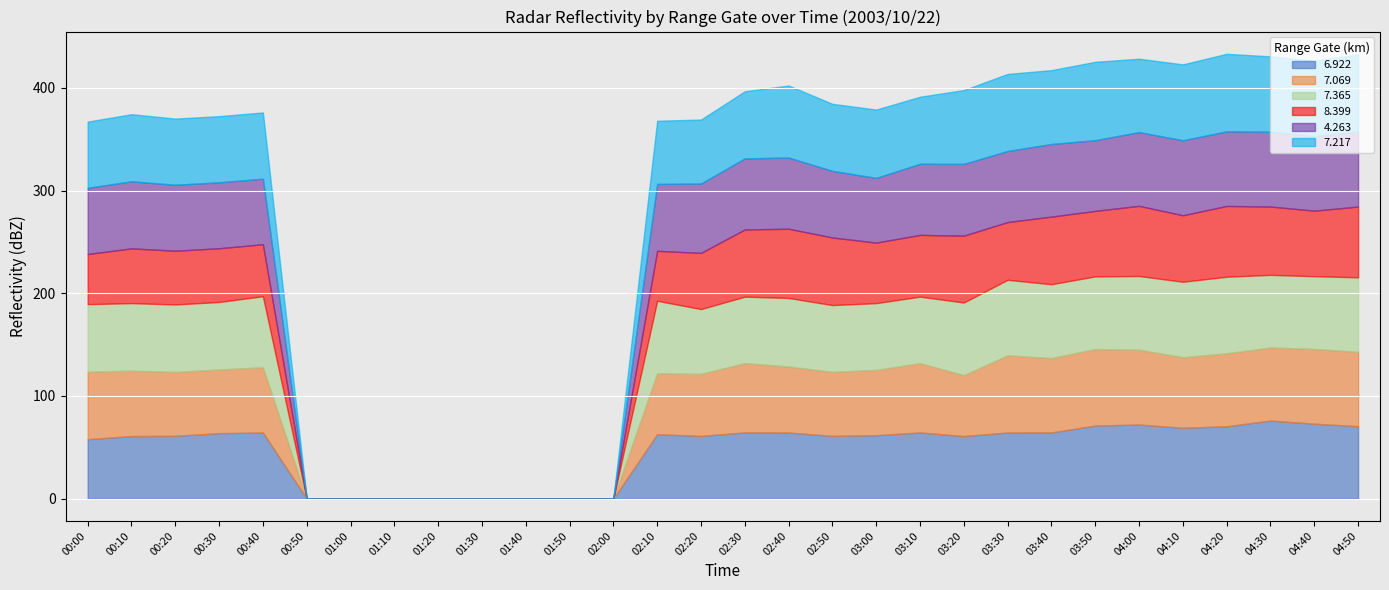

What is the maximum value for 6.922?

76.1